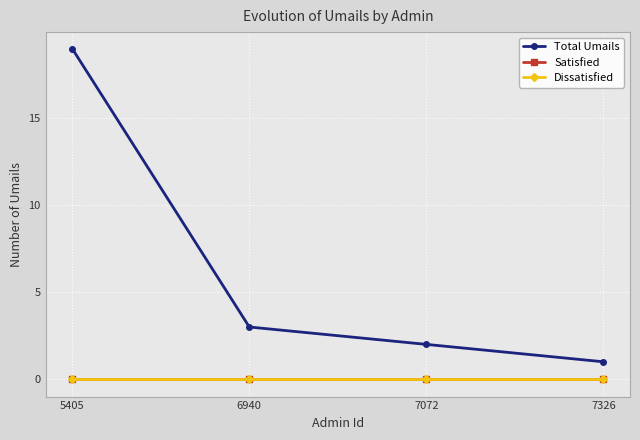

True or false: Total Umails has more than 2 interior local peaks.

False